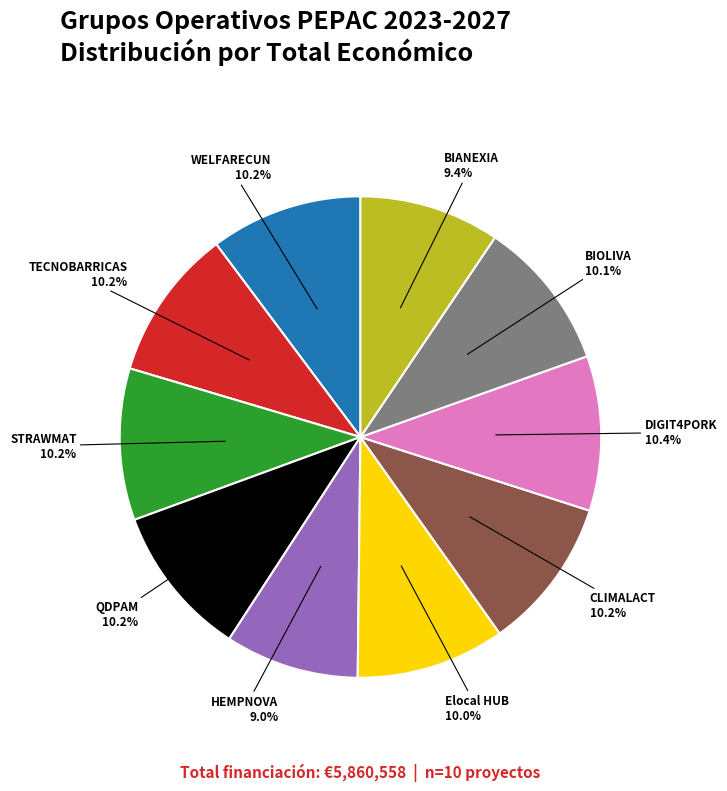

Is there a majority slice in this chart?

No